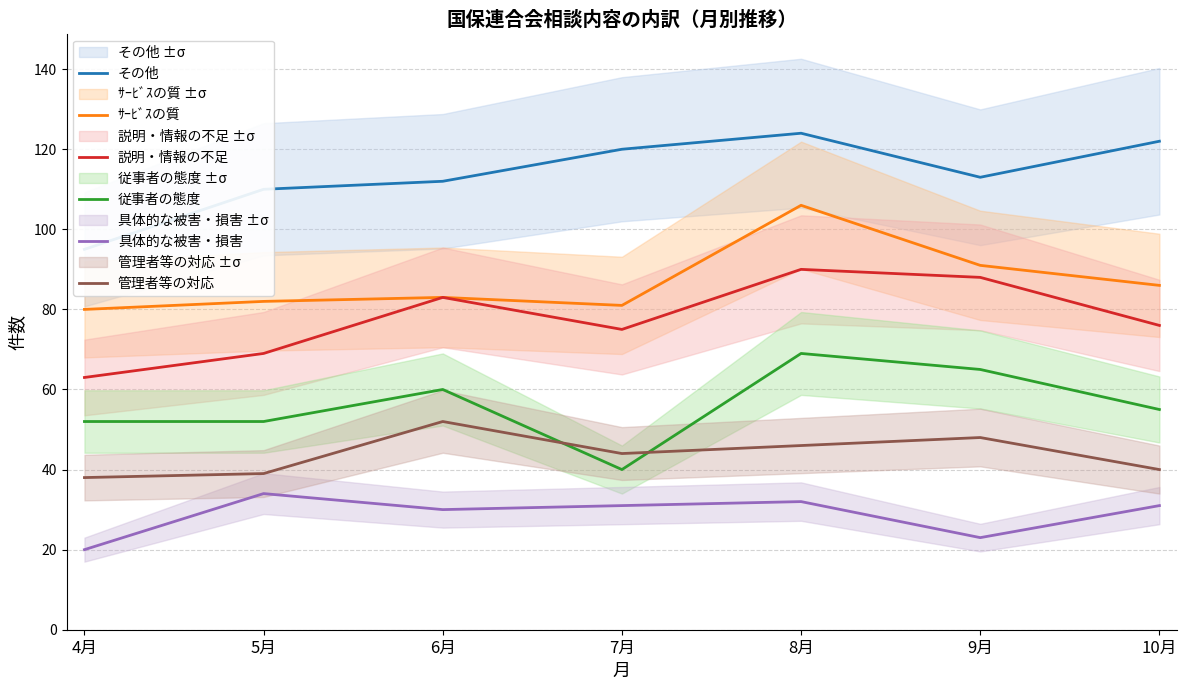

At which category does the chart reach its minimum across all series?

4月